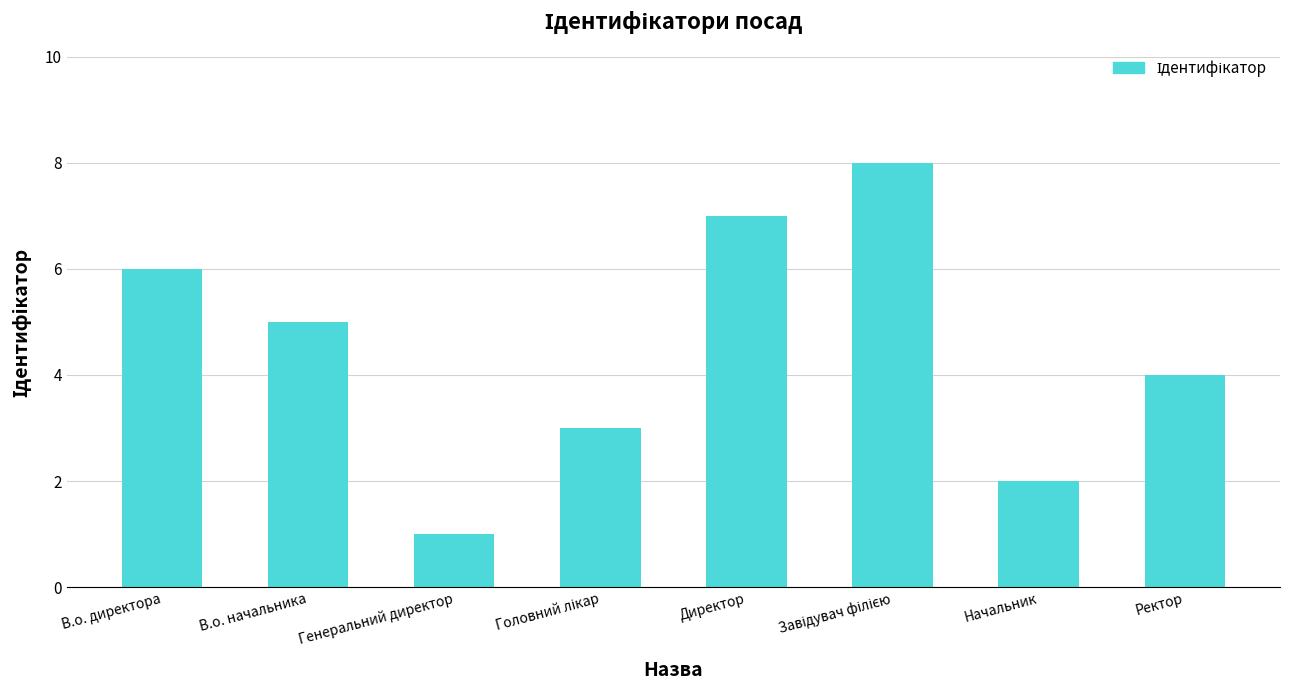

At which label does the data first exceed 5?

В.о. директора